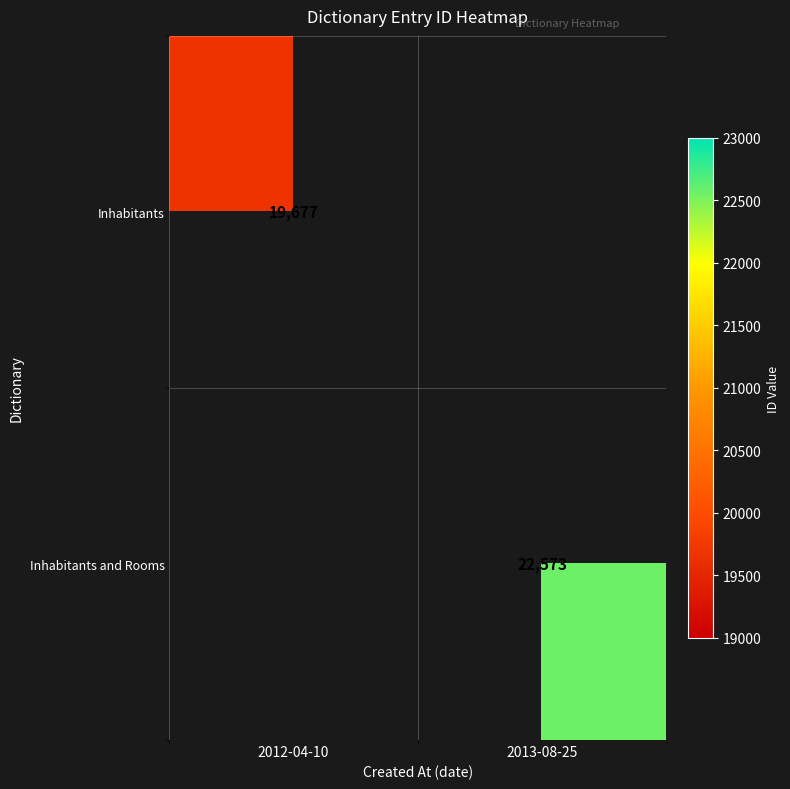

How many data points does each series have?

2